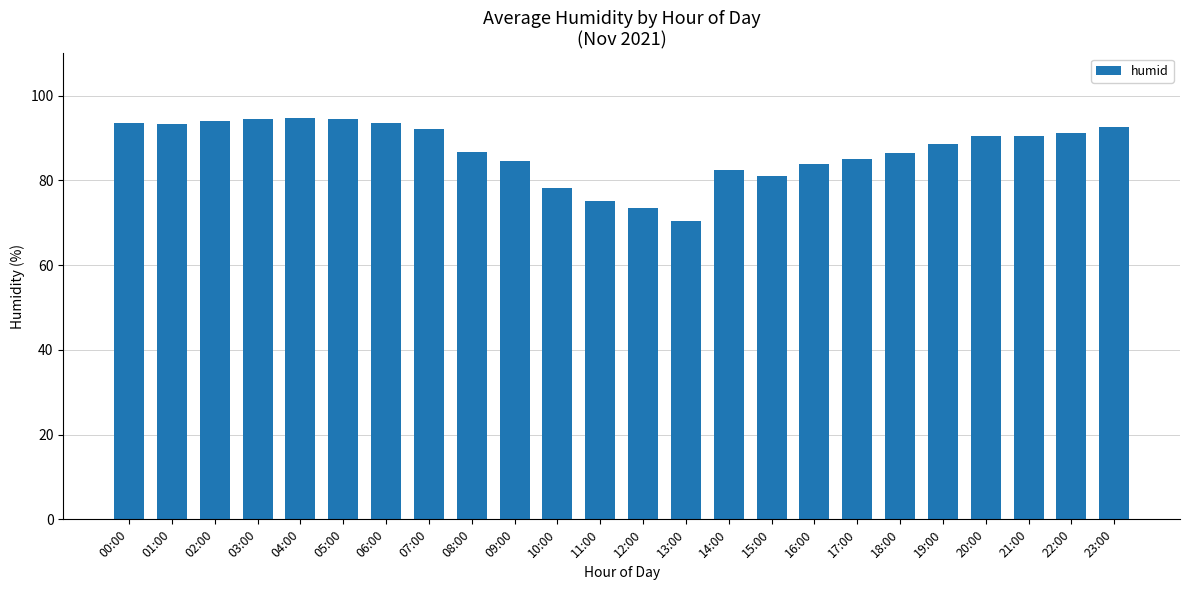

What is the smallest value displayed?

70.4